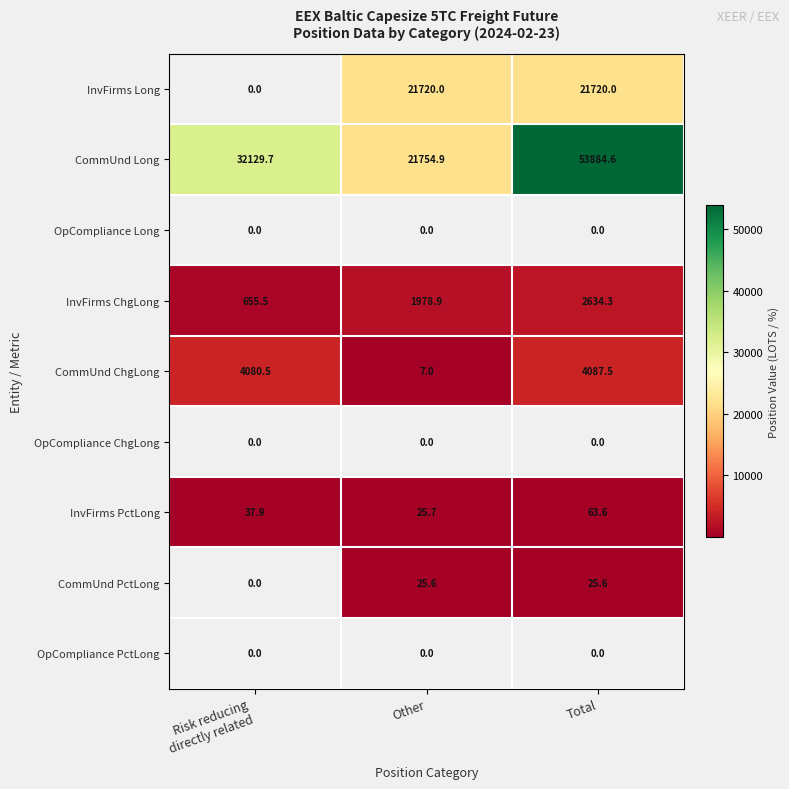

Which category has the highest value in the CommUnd Long series?

Total